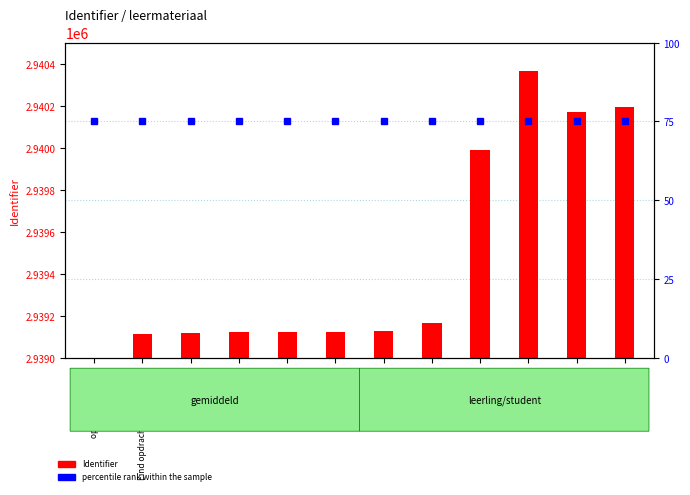

What are all the series names shown in the legend?

Identifier, percentile rank within the sample